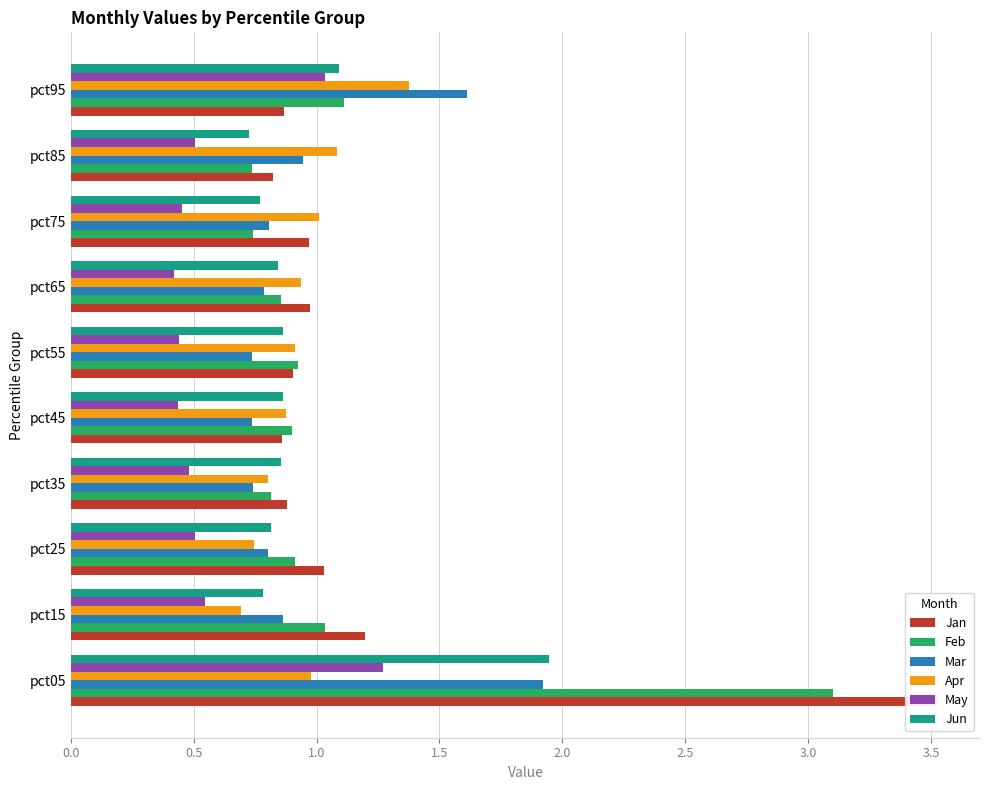

Rank the series by their maximum value, from highest to lowest.

Jan, Feb, Jun, Mar, Apr, May